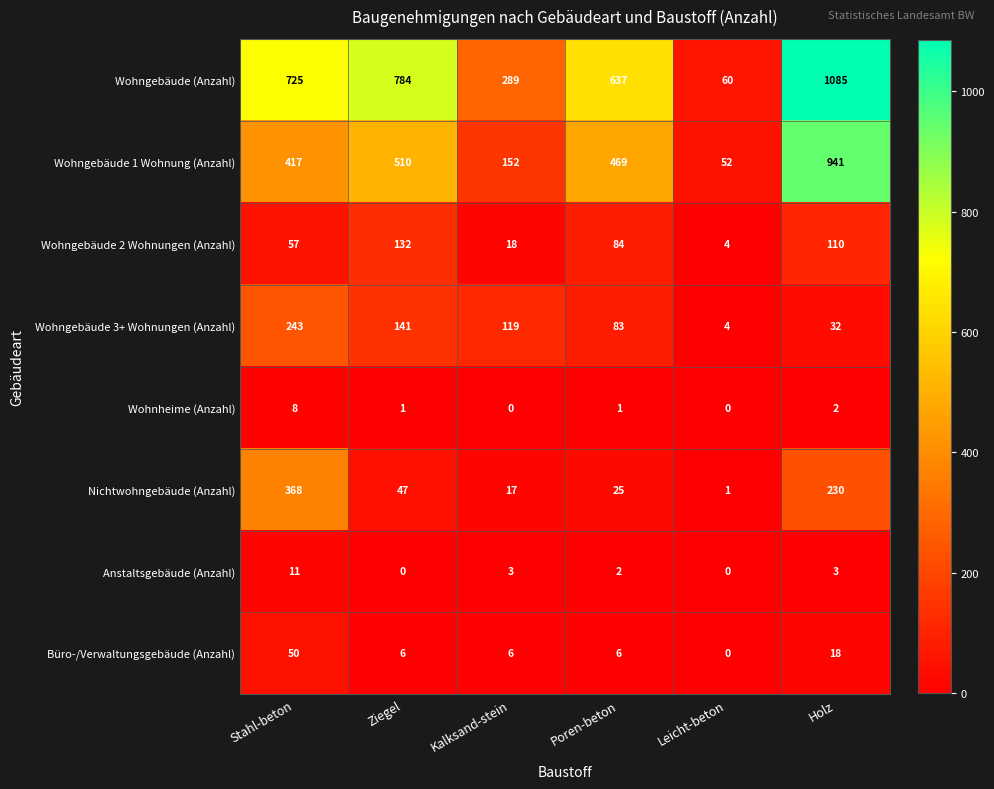

What is the total value across all series at Ziegel?

1621